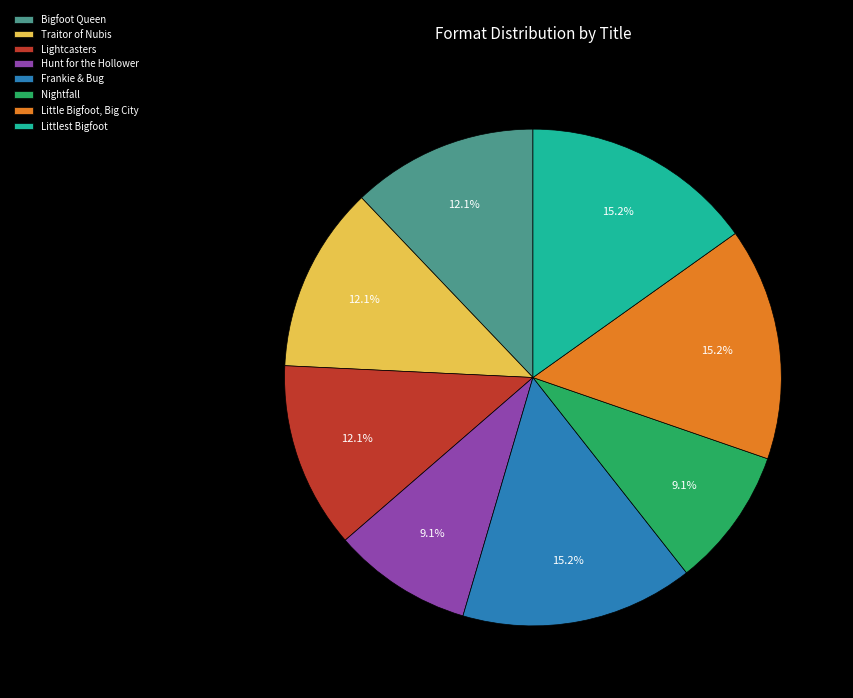

Between Frankie & Bug and Bigfoot Queen, which is larger?

Frankie & Bug